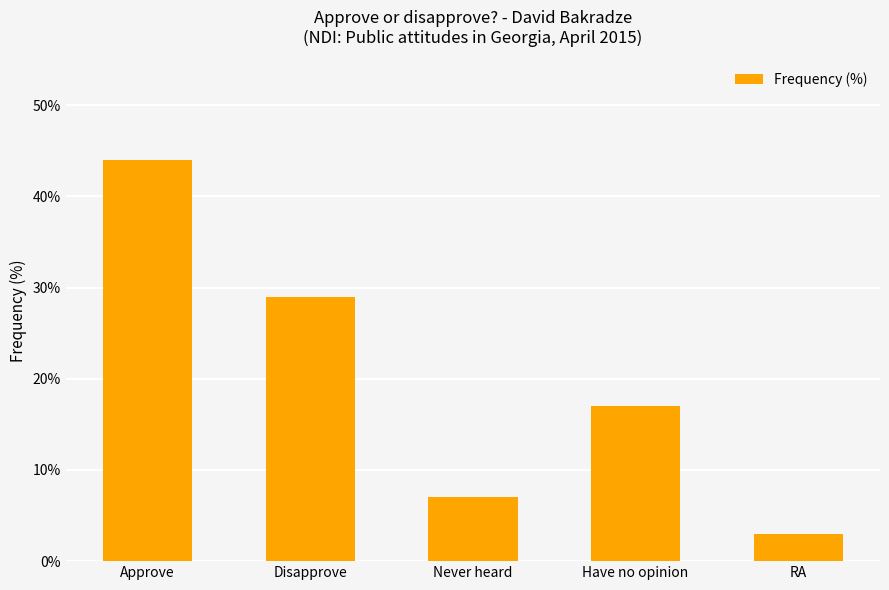

Which category has the highest value across all series?

Approve